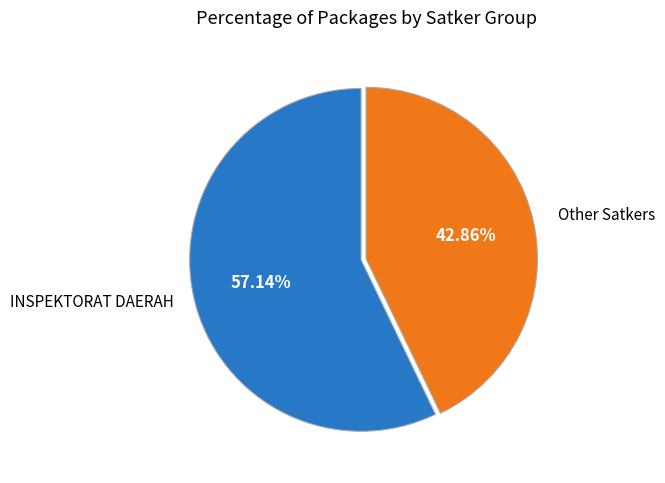

Is there any slice that represents more than half of the pie?

Yes